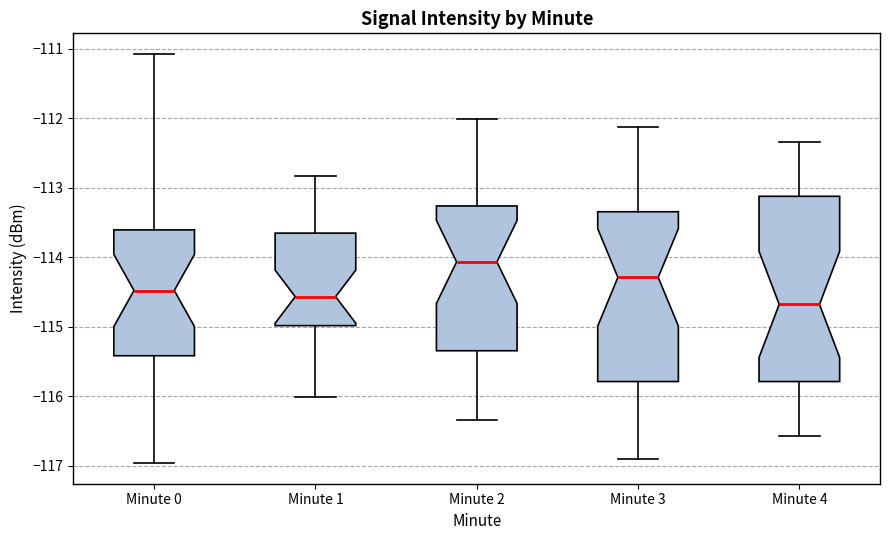

Comparing the boxes themselves (not the whiskers), which one is the tallest?

Minute 4